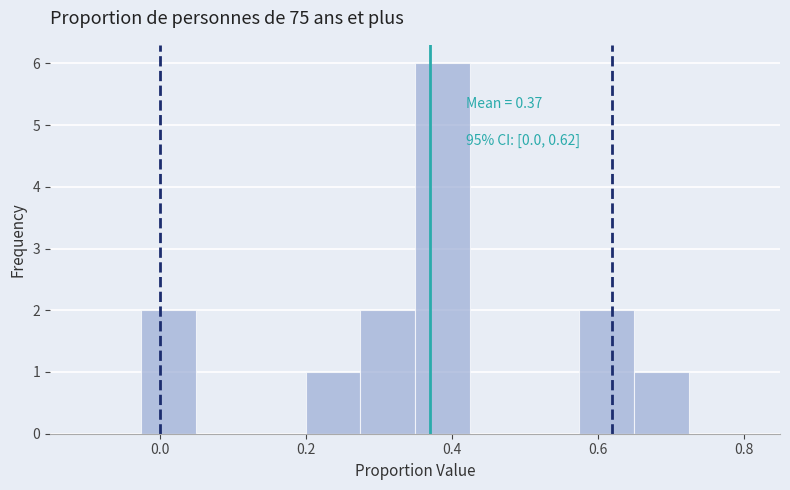

Around what value on the x-axis is the tallest bar? Give the approximate position of its centre, as read against the axis.

0.38